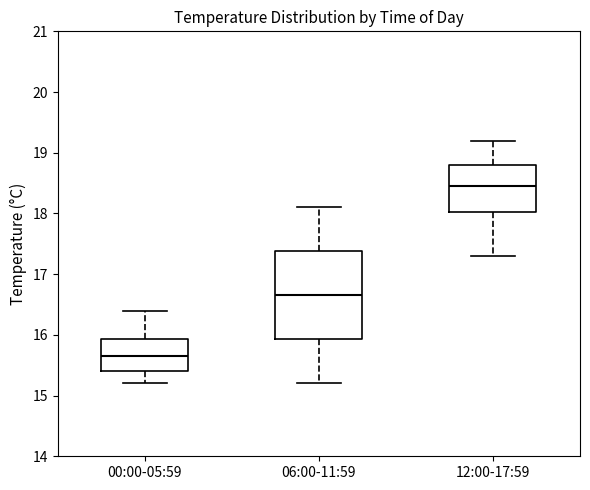

Which box is the tallest, from its lower edge to its upper edge?

06:00-11:59